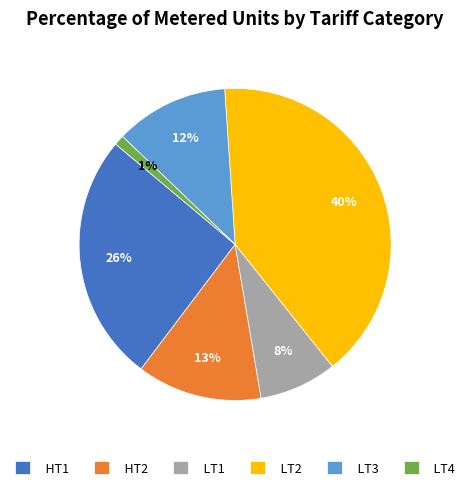

Is the sum of LT3 and LT2 greater than half?

Yes